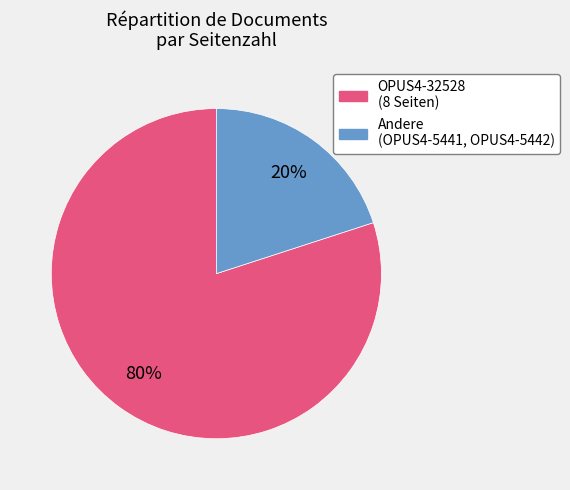

True or false: Andere (OPUS4-5441, OPUS4-5442) accounts for 31% of the total.

False